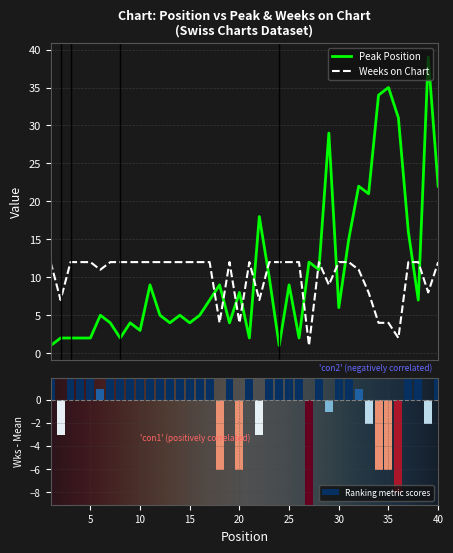

What is the average value of the Weeks on Chart series?

10